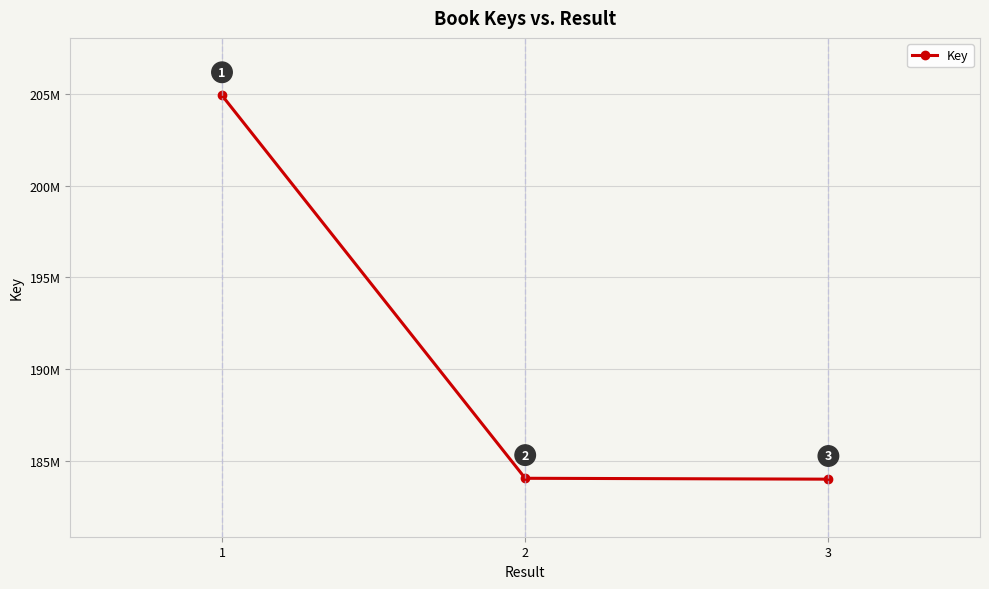

The chart shows a value of 302045457 at 1. True or false?

False